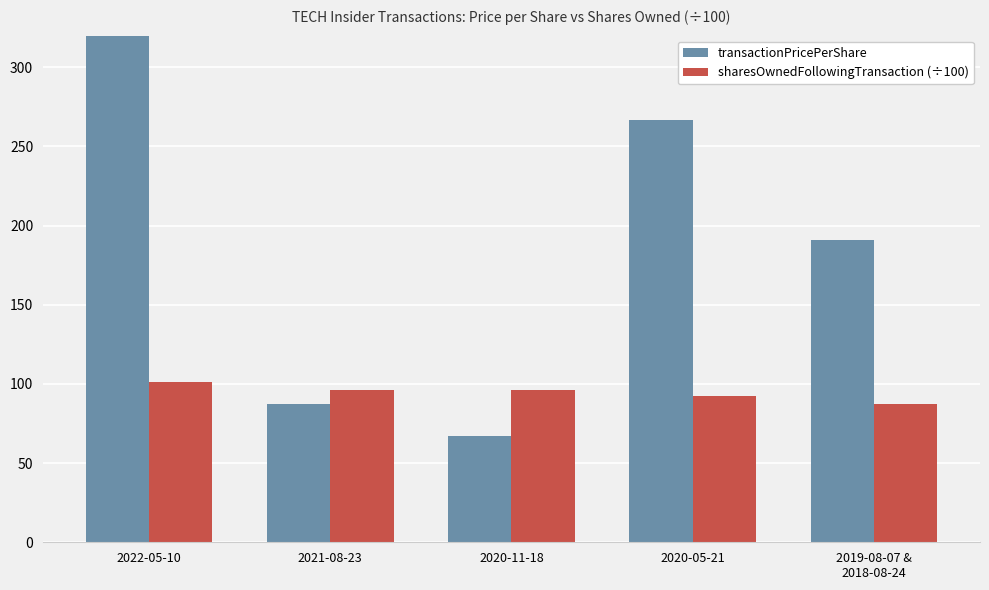

The transactionPricePerShare series shows 91.9 at 2020-11-18. True or false?

False